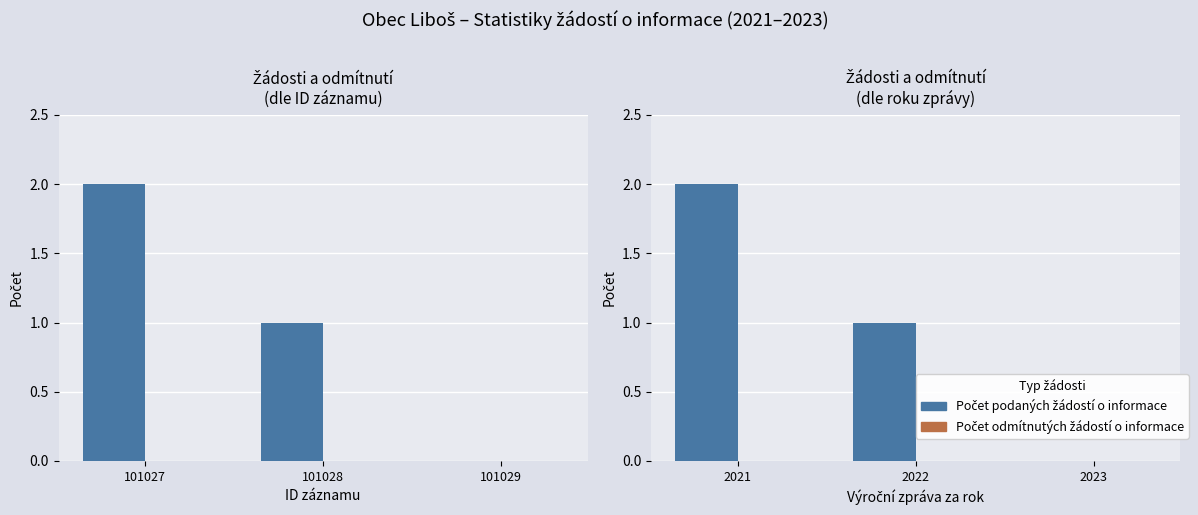

Between 2023 and 2022, which is larger?

2022